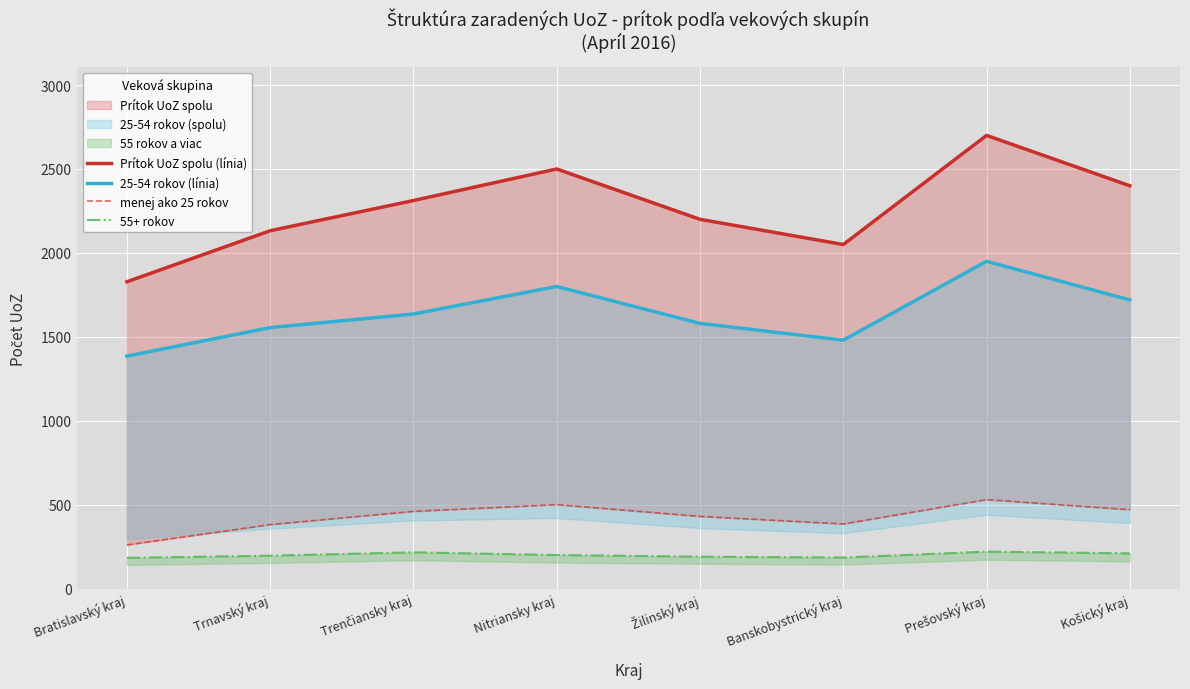

Is it true that Prítok UoZ spolu (línia) equals 2700 at Prešovský kraj?

True